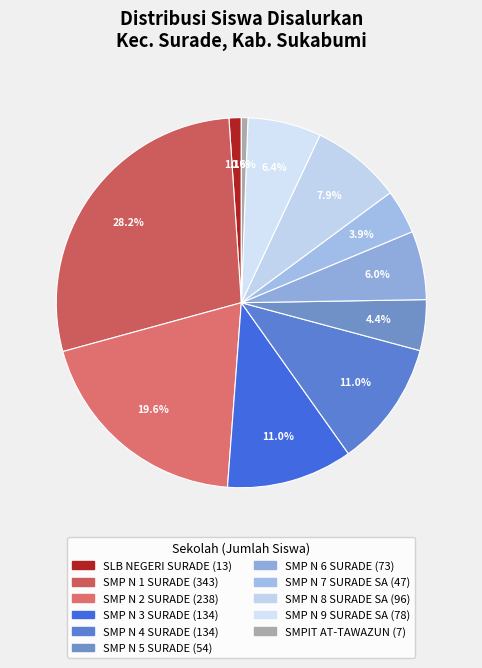

Rank the categories by value from highest to lowest.

SMP NEGERI 1 SURADE, SMP NEGERI 2 SURADE, SMP NEGERI 3 SURADE, SMP NEGERI 4 SURADE, SMP NEGERI 8 SURADE SATU ATAP, SMP NEGERI 9 SURADE SATU ATAP, SMP NEGERI 6 SURADE, SMP NEGERI 5 SURADE, SMP NEGERI 7 SURADE SATU ATAP, SLB NEGERI SURADE, SMPIT AT-TAWAZUN